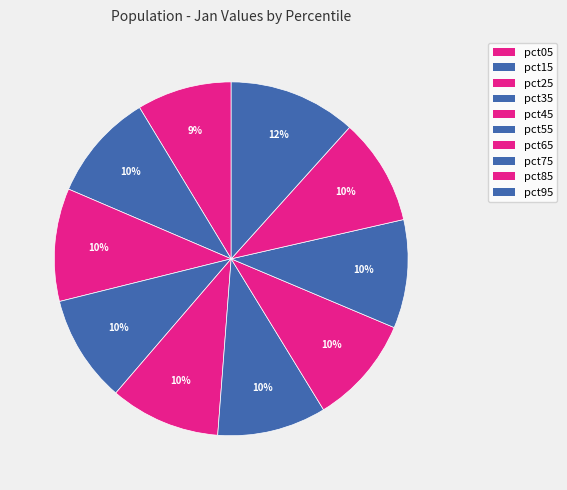

The pct35 slice represents 16% of the pie. True or false?

False